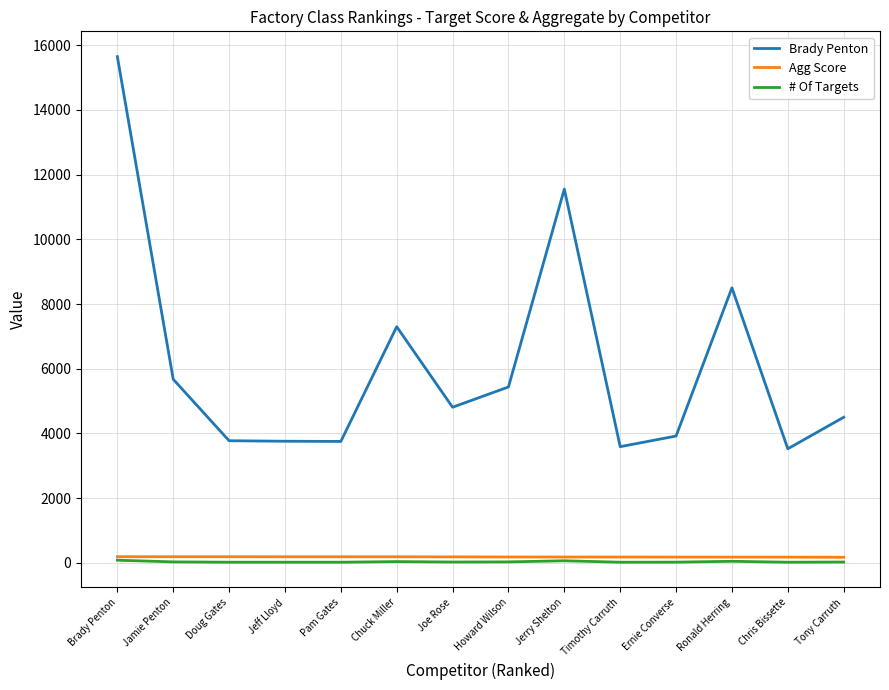

What is the spread (max minus min) of values at Ernie Converse?

3898.0